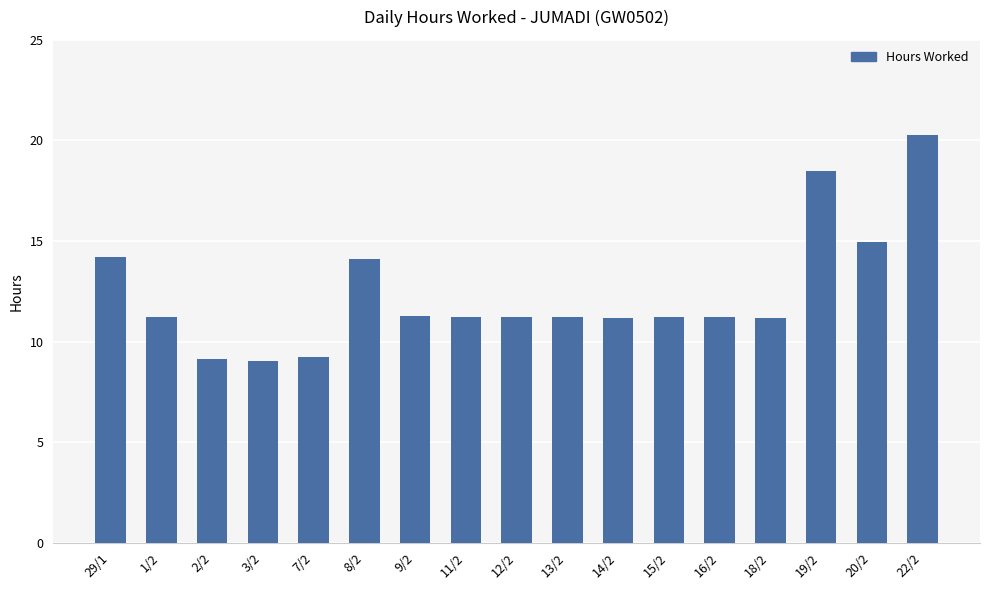

The chart shows a value of 9.2 at 7/2. True or false?

True